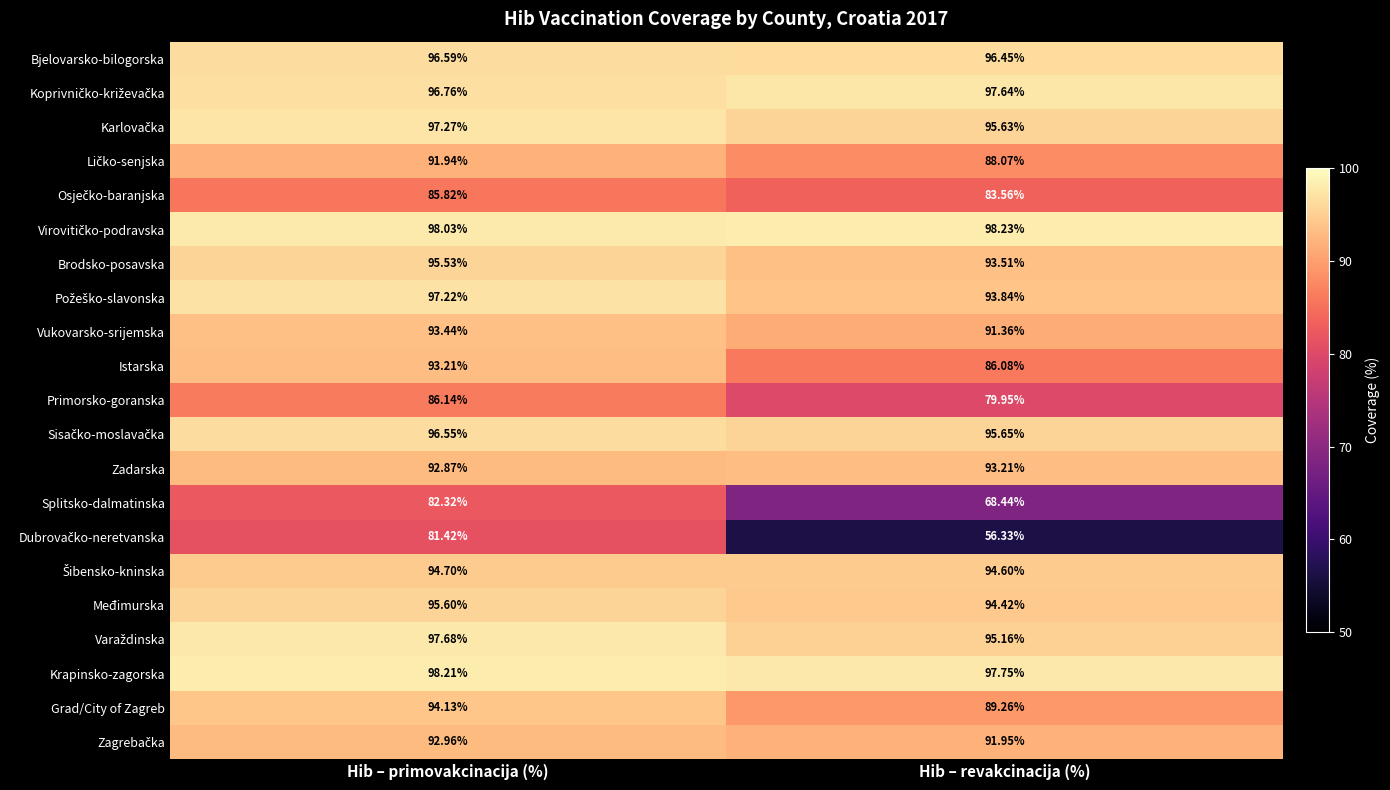

At which category does the chart reach its minimum across all series?

Hib – revakcinacija (%)